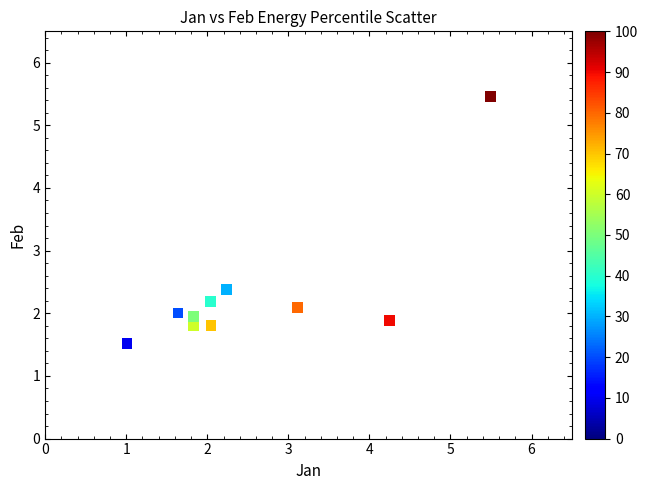

What is the average X value?

2.5